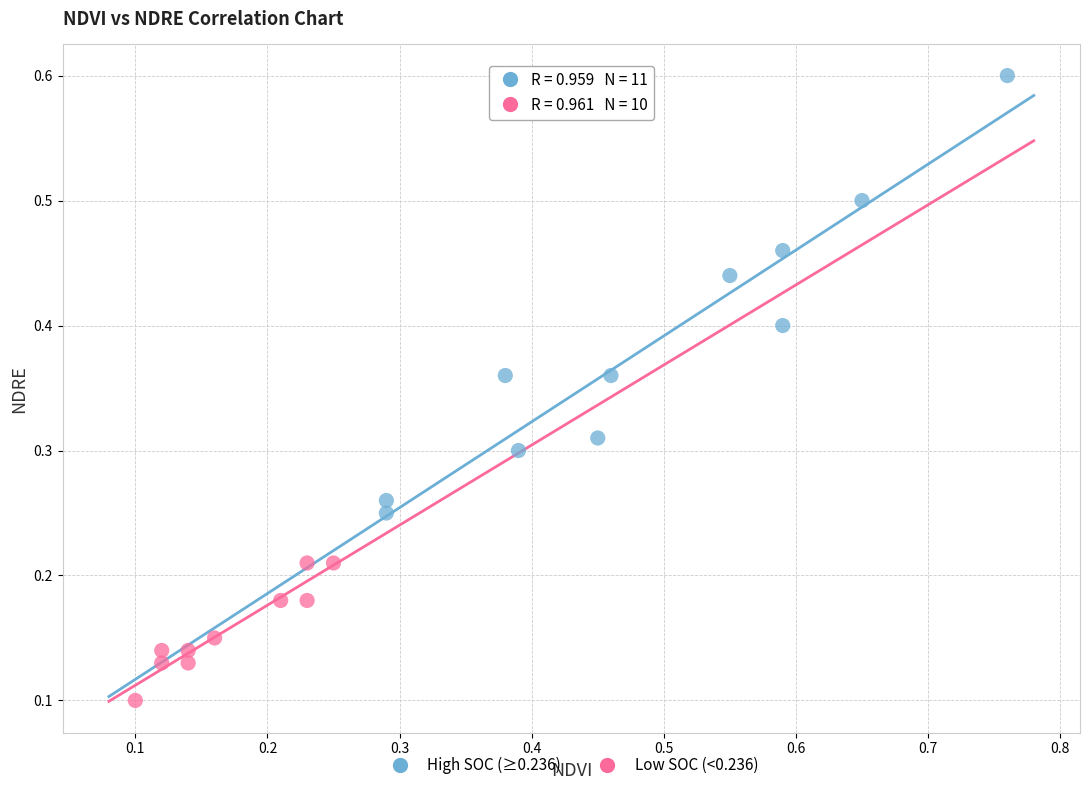

Which series has the widest spread of Y values?

High SOC (≥0.236)